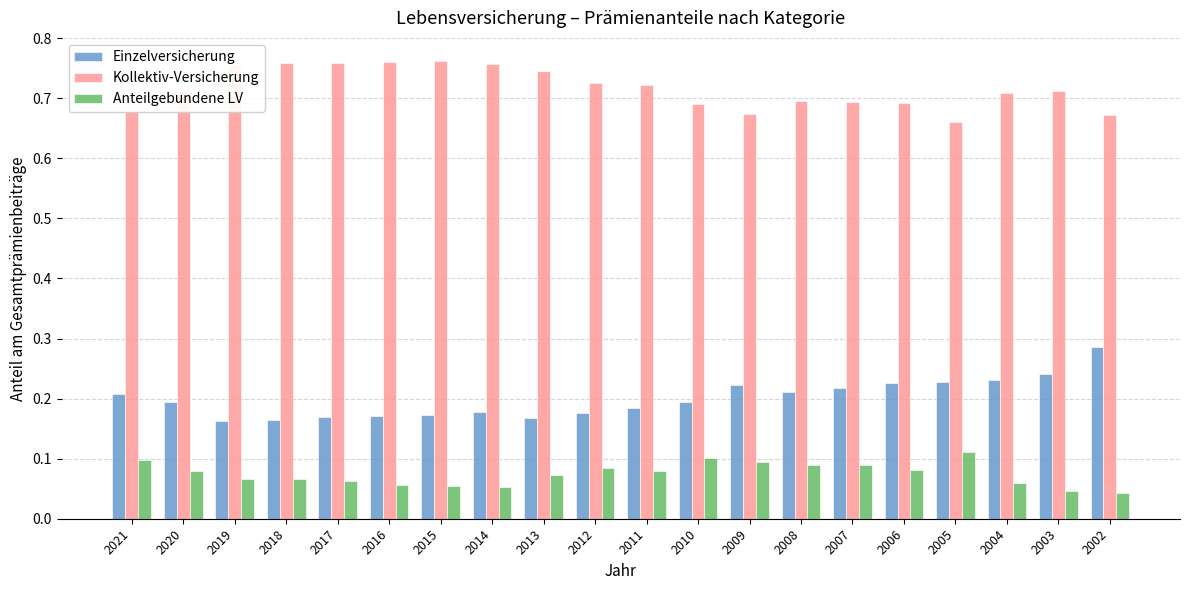

What is the total value across all series at 2004?

1.0